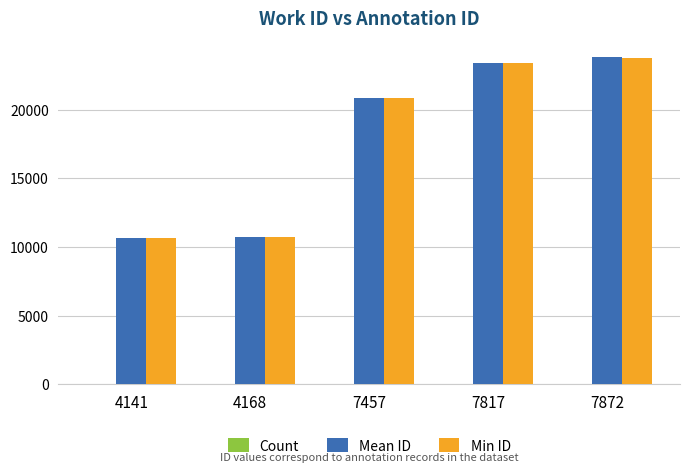

How many categories are shown in the chart?

5